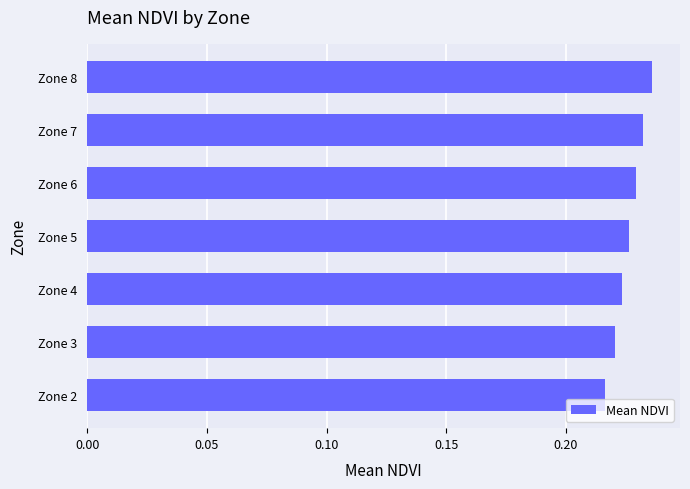

The chart shows a value of 0.4 at Zone 2. True or false?

False